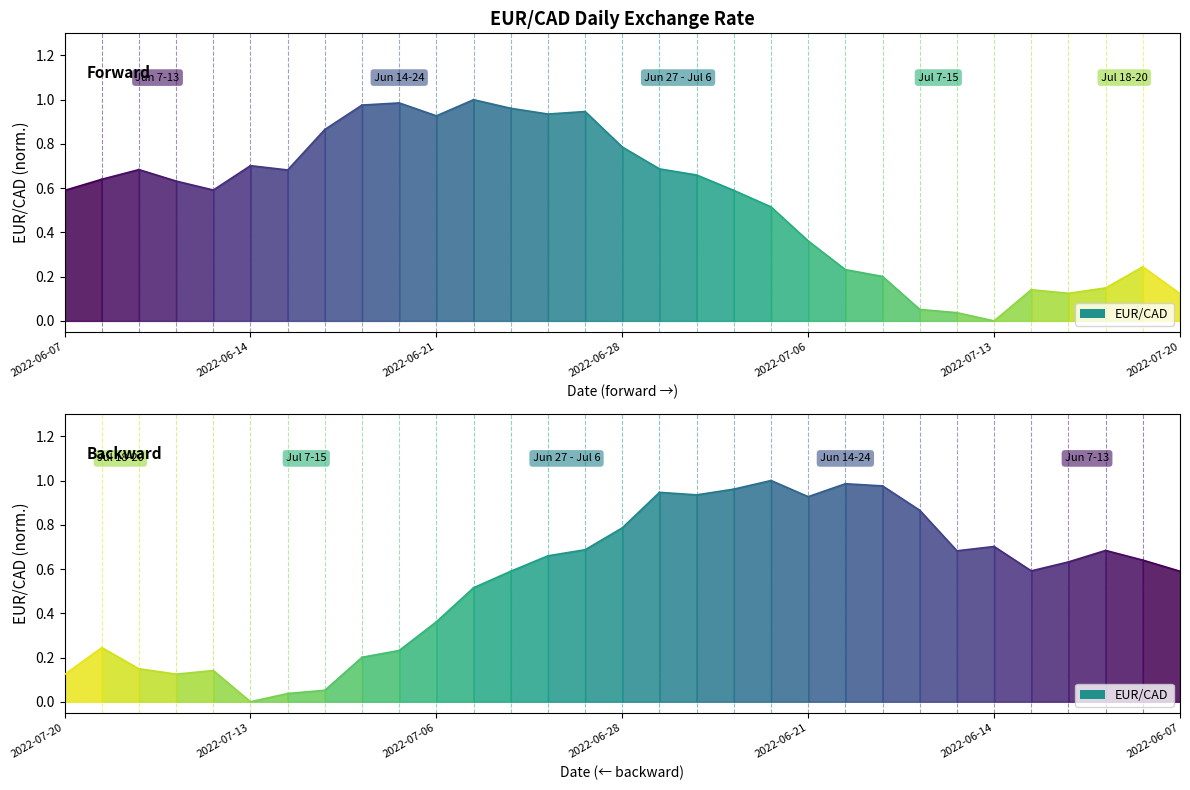

What is the value of the 2nd point from the left?

0.6